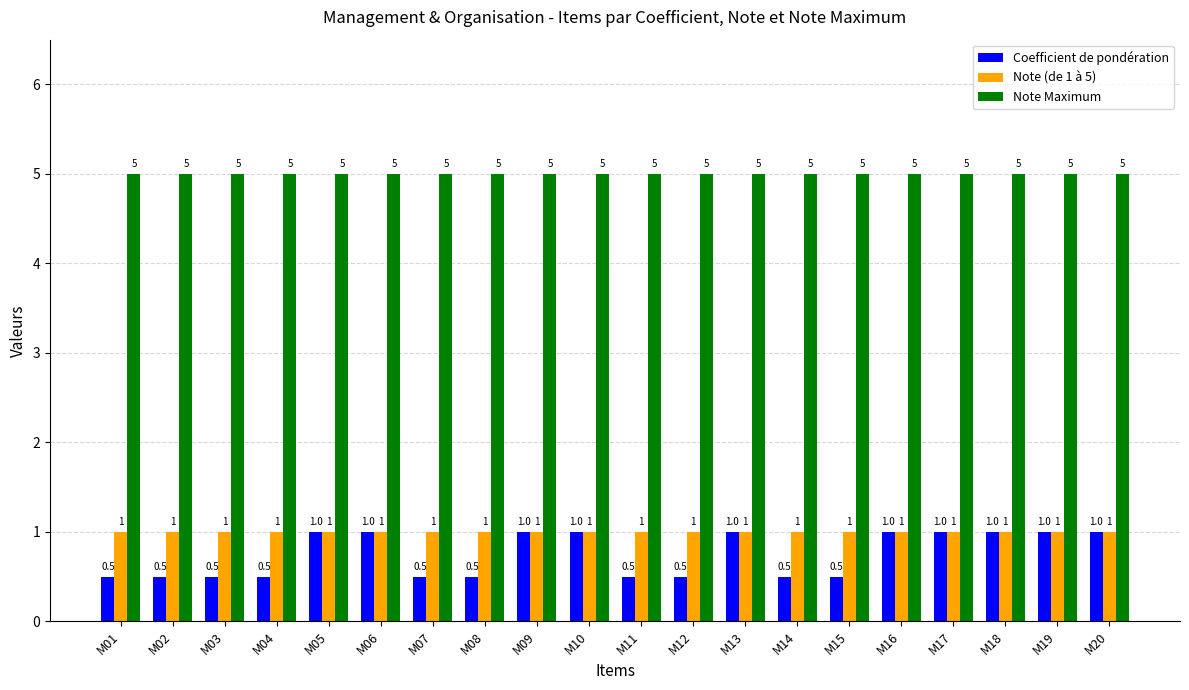

Which series has the widest spread of values?

Coefficient de pondération